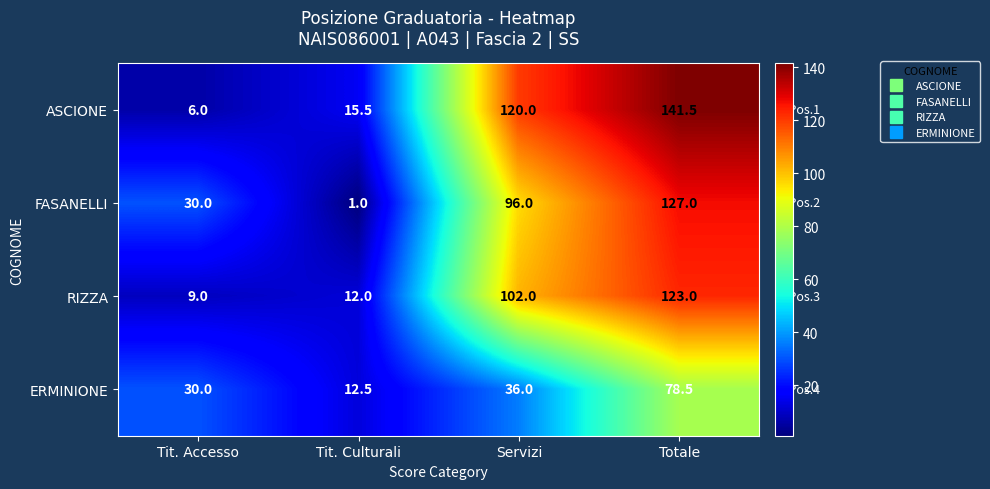

The value of ERMINIONE at Tit. Culturali is 19.9. True or false?

False